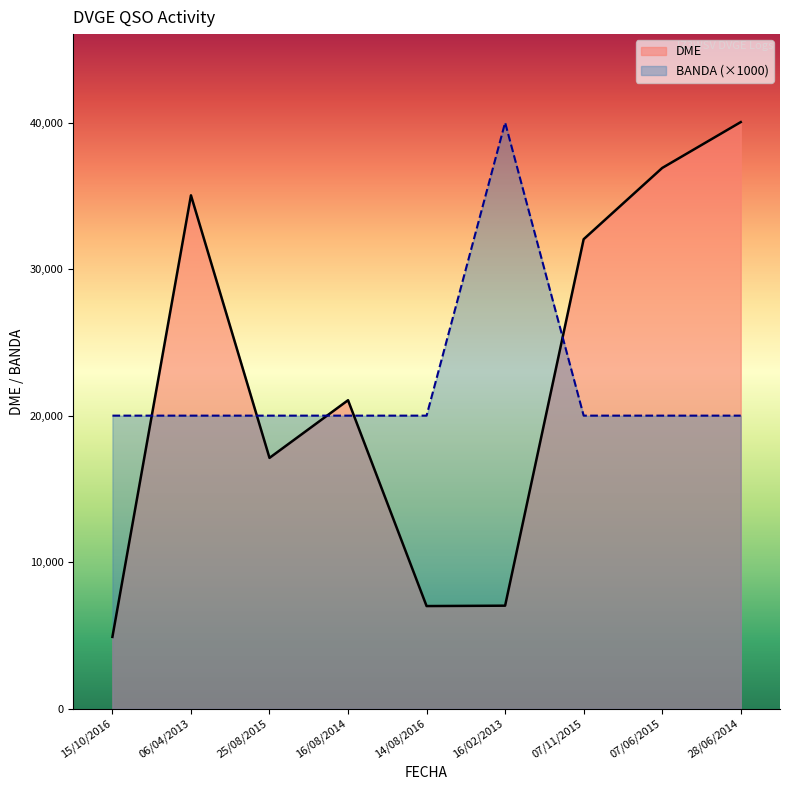

How many lines are shown in the chart?

2